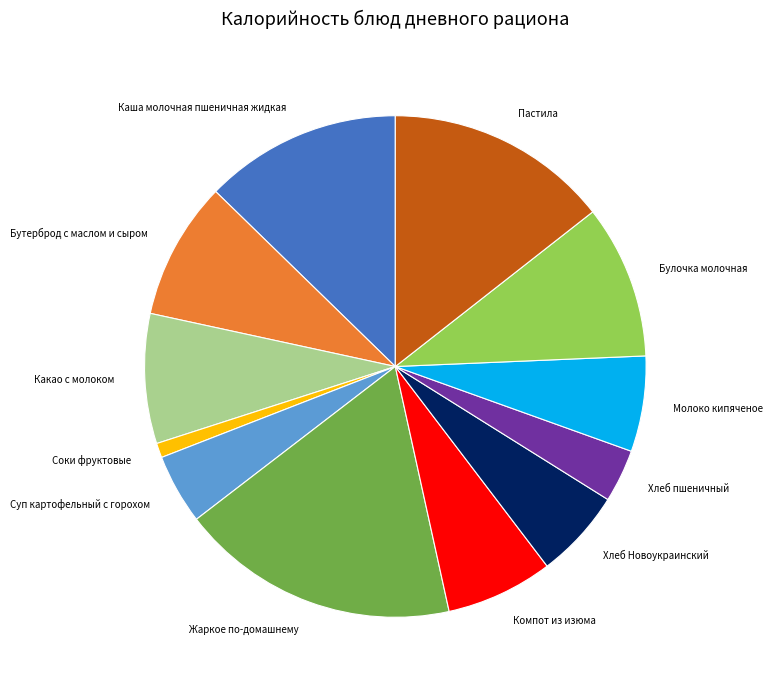

Count the number of slices in the pie.

12